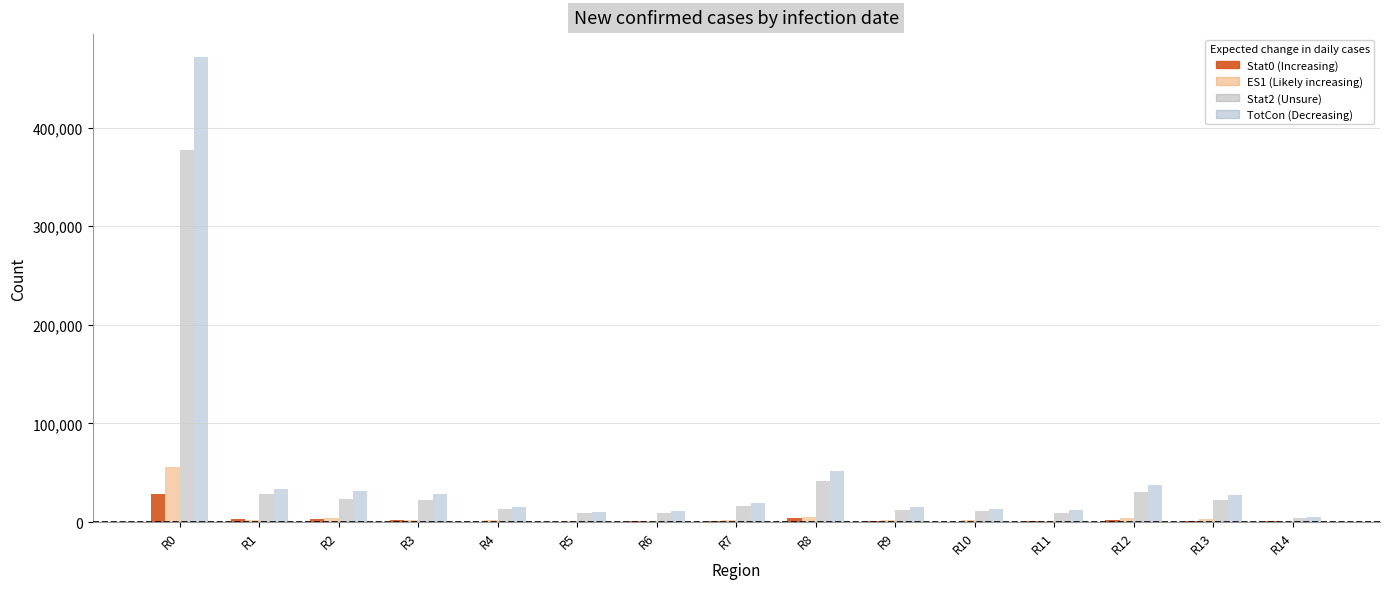

At which category is the sum across all series the highest?

R0